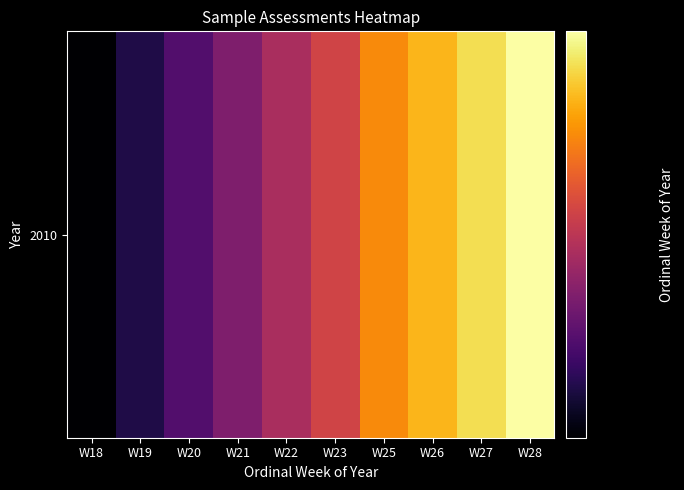

How many values are between 20 and 26?

6